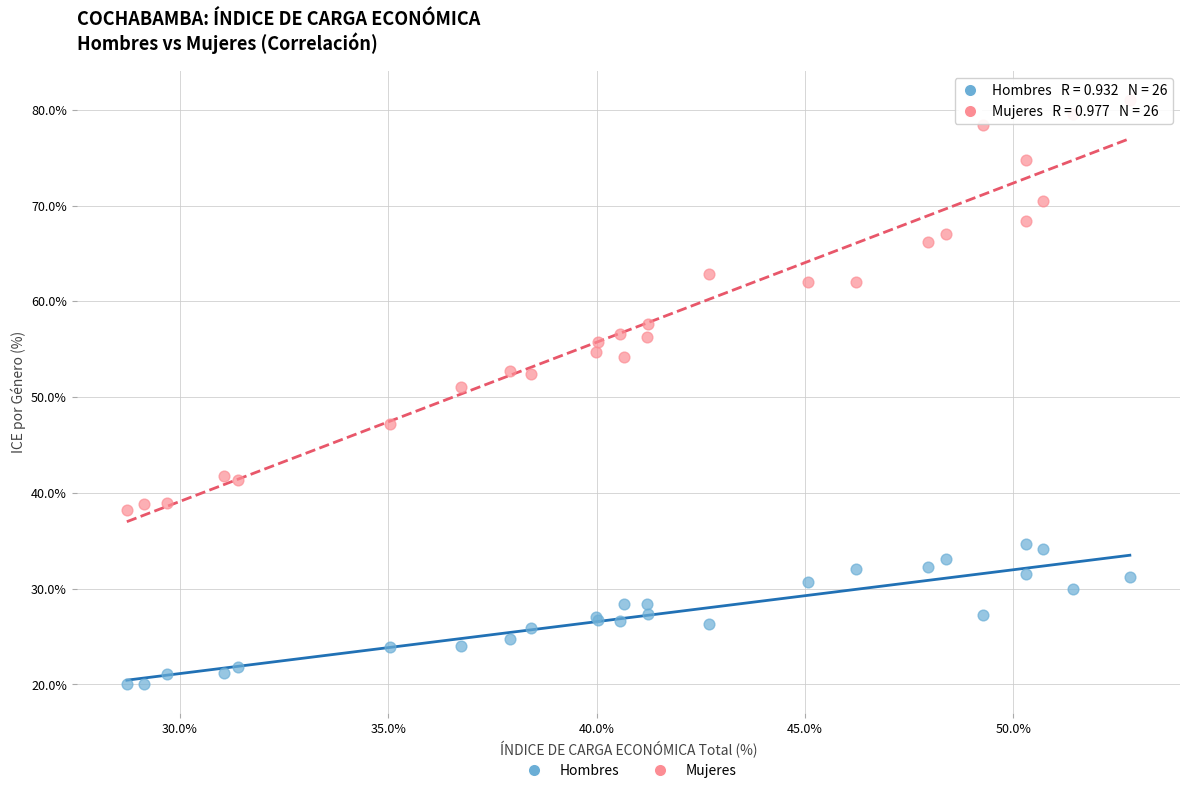

Which series contains the lowest Y value?

Hombres